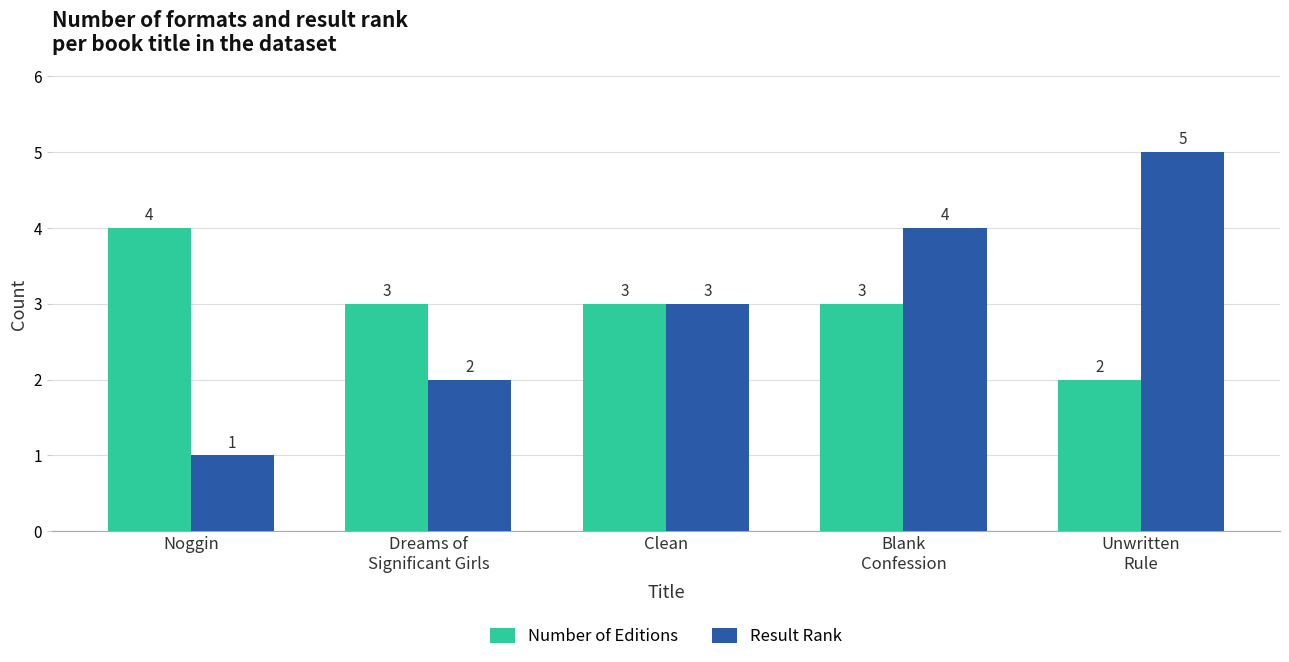

Reading left to right, list all the values displayed in this chart.

Number of Editions: 4	3	3	3	2
Result Rank: 1	2	3	4	5